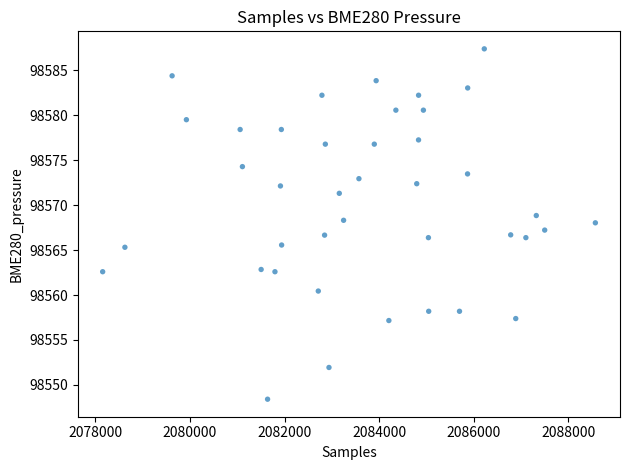

What is the range of X values (max minus min)?

10415.0